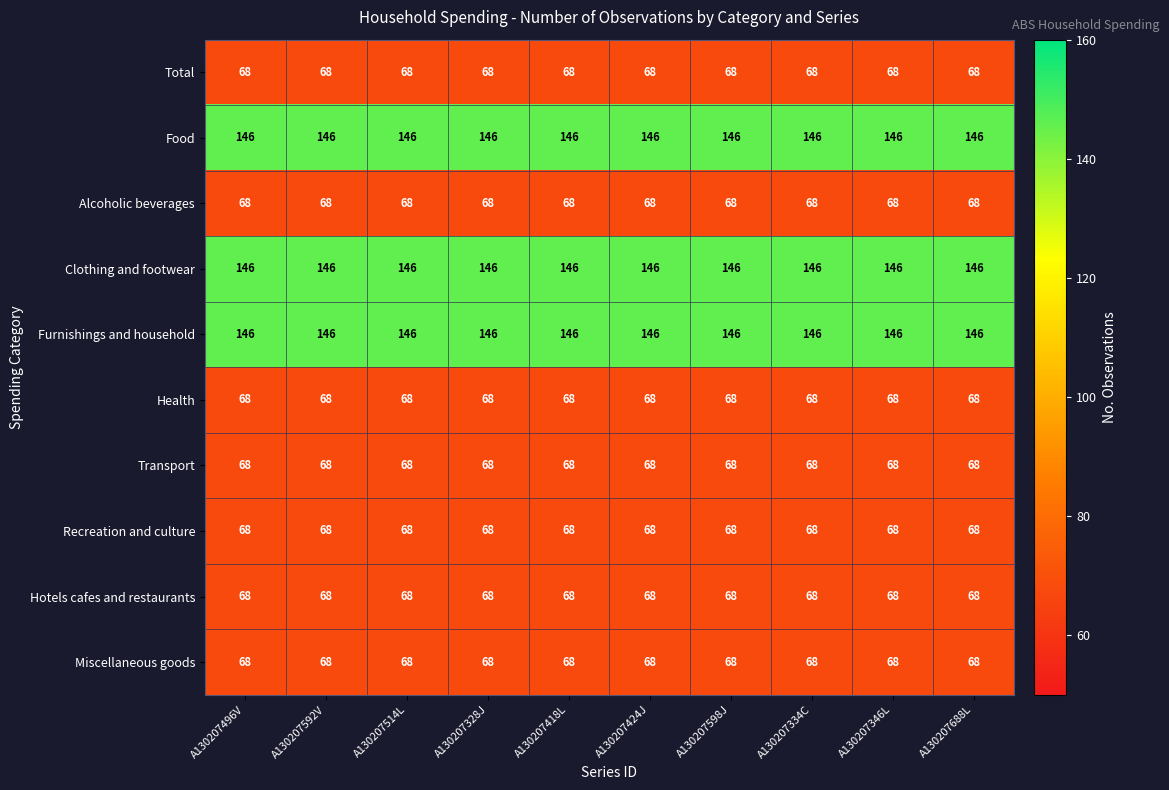

What is the difference between the highest and lowest values at A130207598J?

78